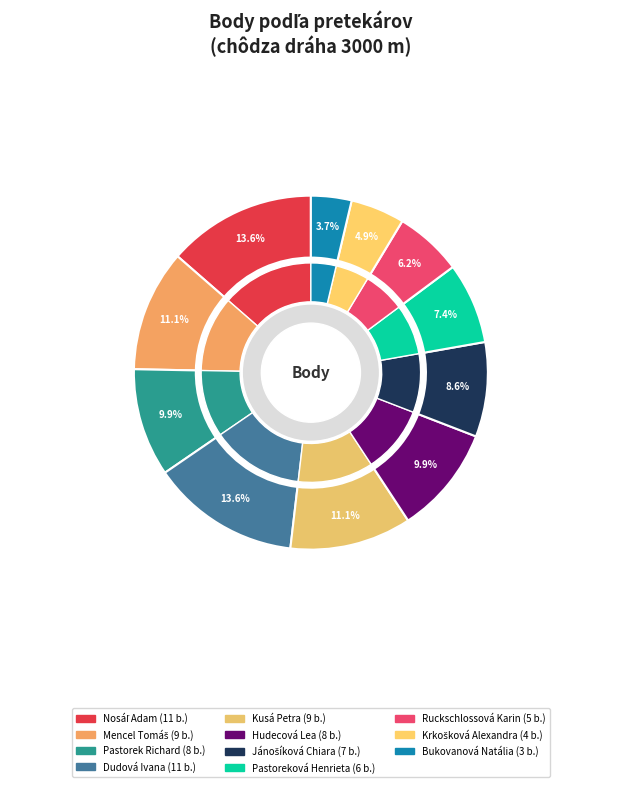

To the nearest percent, what is the difference between the largest and smallest slice percentages?

10%